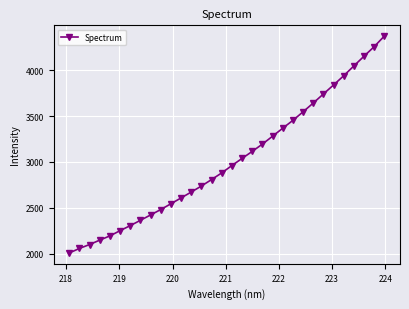

How many data points are less than 2960?

16